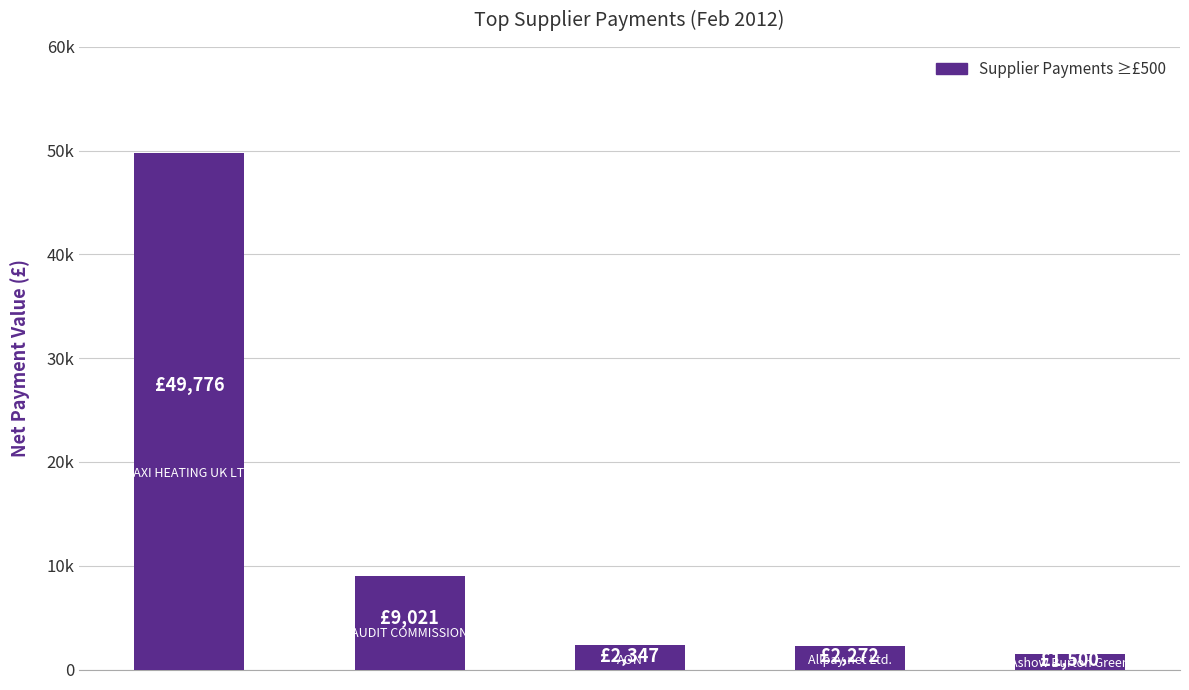

List the labels in order of value, largest first.

0, 1, 2, 3, 4